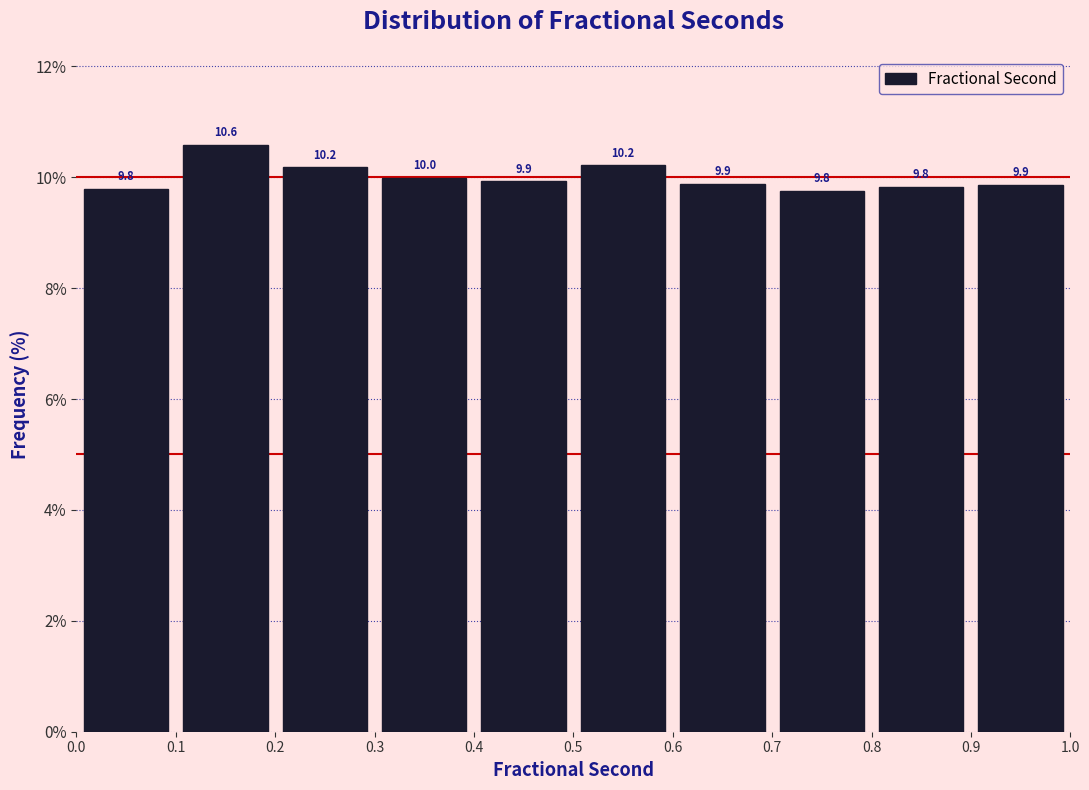

Reading left to right, list every bar in this chart as the range it spans on the x-axis followed by its height.

0.0 to 0.1: 9.8
0.1 to 0.2: 10.6
0.2 to 0.3: 10.2
0.3 to 0.4: 10.0
0.4 to 0.5: 9.9
0.5 to 0.6: 10.2
0.6 to 0.7: 9.9
0.7 to 0.8: 9.8
0.8 to 0.9: 9.8
0.9 to 1.0: 9.9